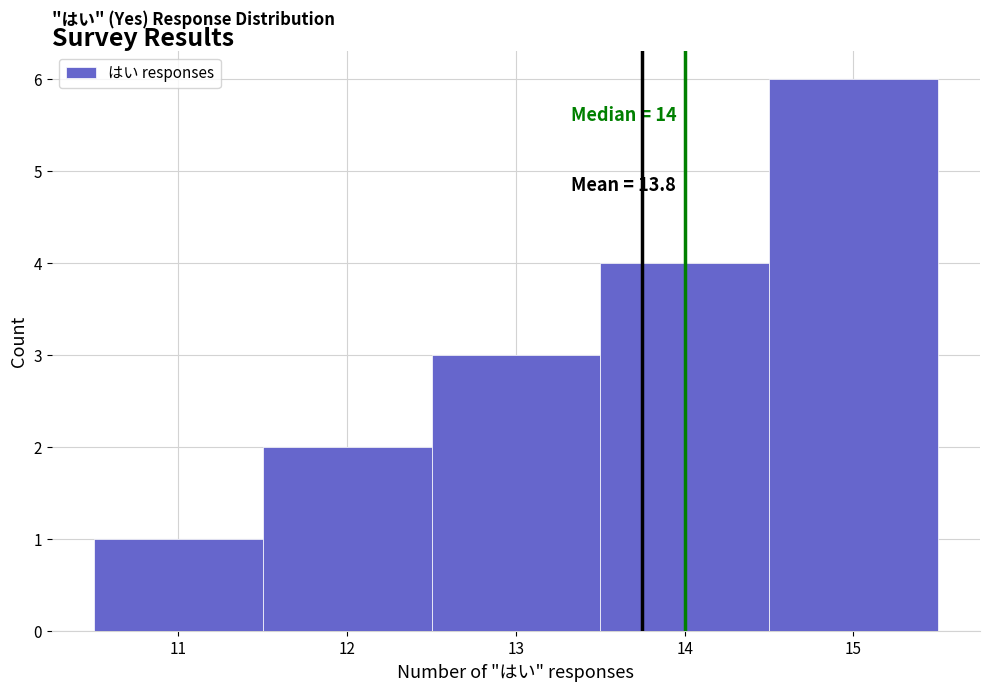

Over which range of the x-axis is the bar tallest?

14.5 to 15.5